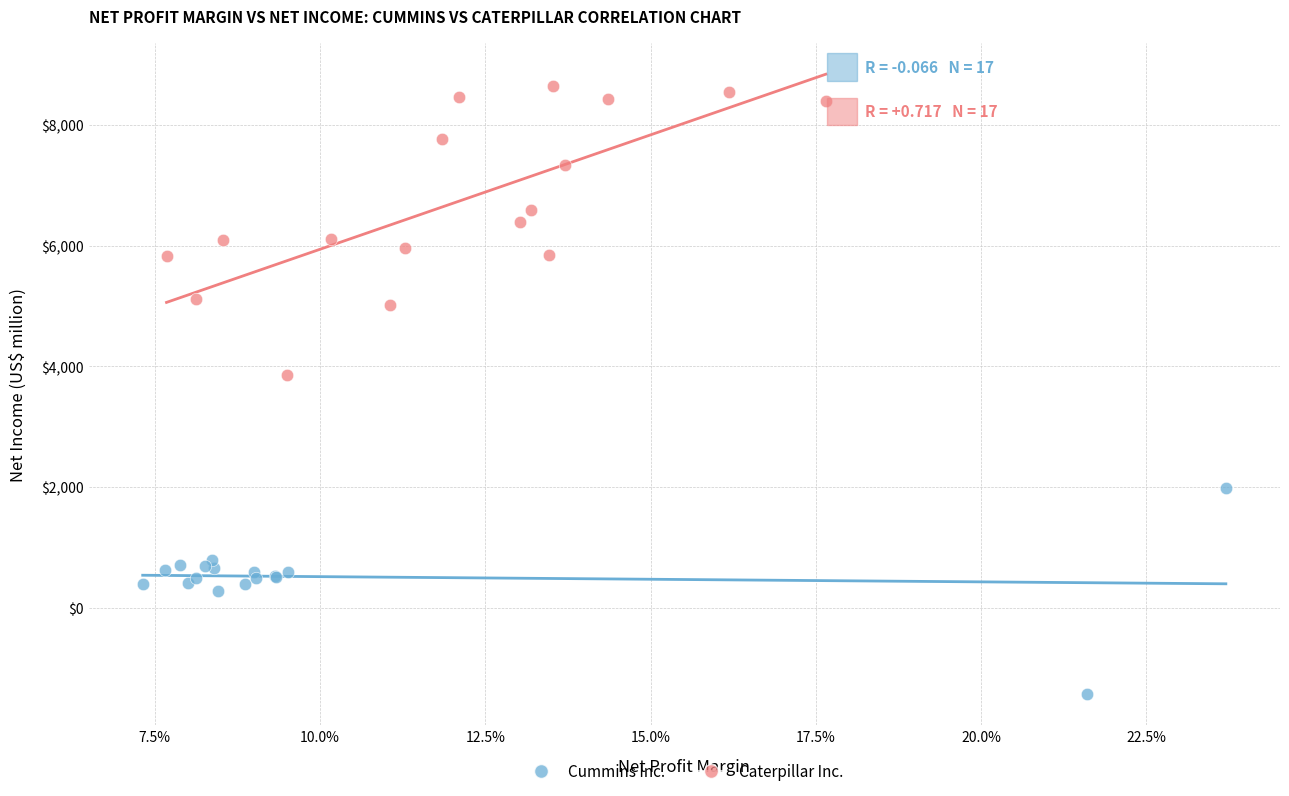

Which series contains the lowest Y value?

Cummins Inc.